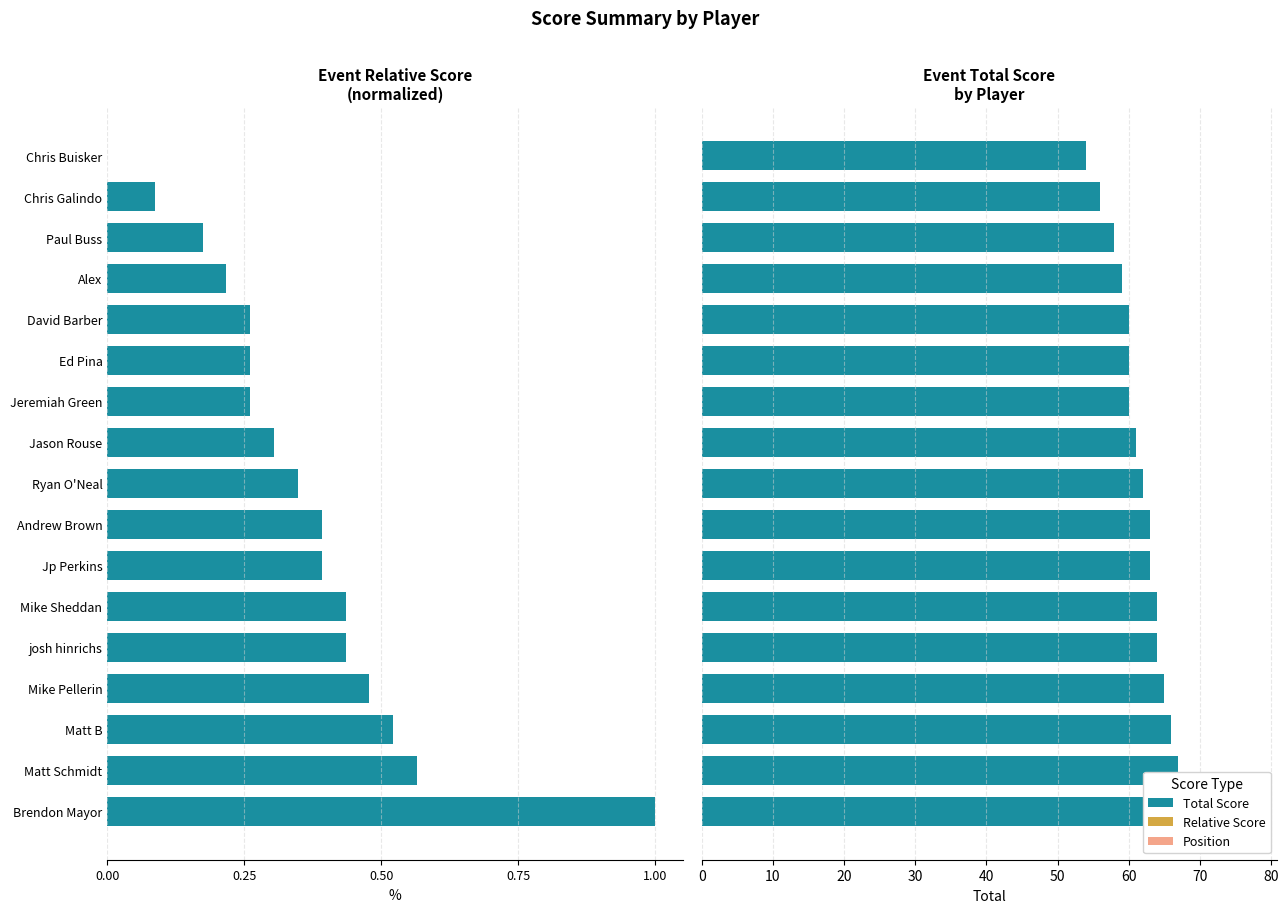

The value of Relative Score at Matt Schmidt is 0.6. True or false?

True